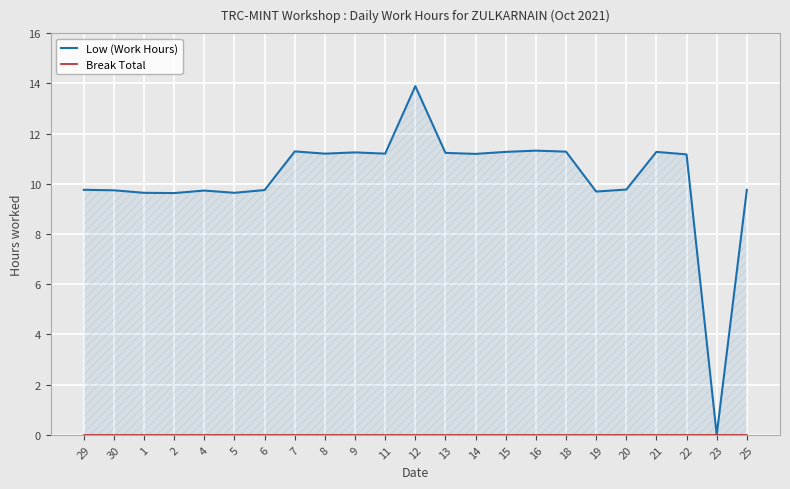

Reading right to left, list all the values displayed in this chart.

Low (Work Hours): 25=9.8	23=0.0	22=11.2	21=11.3	20=9.8	19=9.7	18=11.3	16=11.3	15=11.3	14=11.2	13=11.2	12=13.9	11=11.2	9=11.2	8=11.2	7=11.3	6=9.8	5=9.6	4=9.7	2=9.6	1=9.6	30=9.7	29=9.8
Break Total: 25=0.0	23=0.0	22=0.0	21=0.0	20=0.0	19=0.0	18=0.0	16=0.0	15=0.0	14=0.0	13=0.0	12=0.0	11=0.0	9=0.0	8=0.0	7=0.0	6=0.0	5=0.0	4=0.0	2=0.0	1=0.0	30=0.0	29=0.0